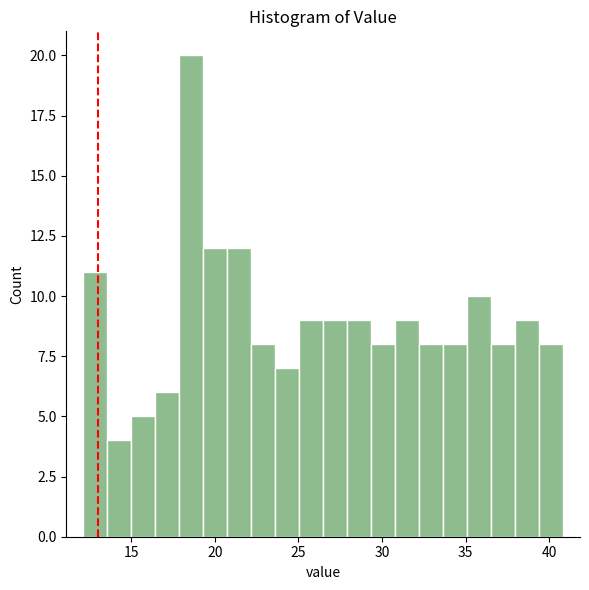

Read against the x-axis, roughly where is the centre of the tallest bar?

18.5